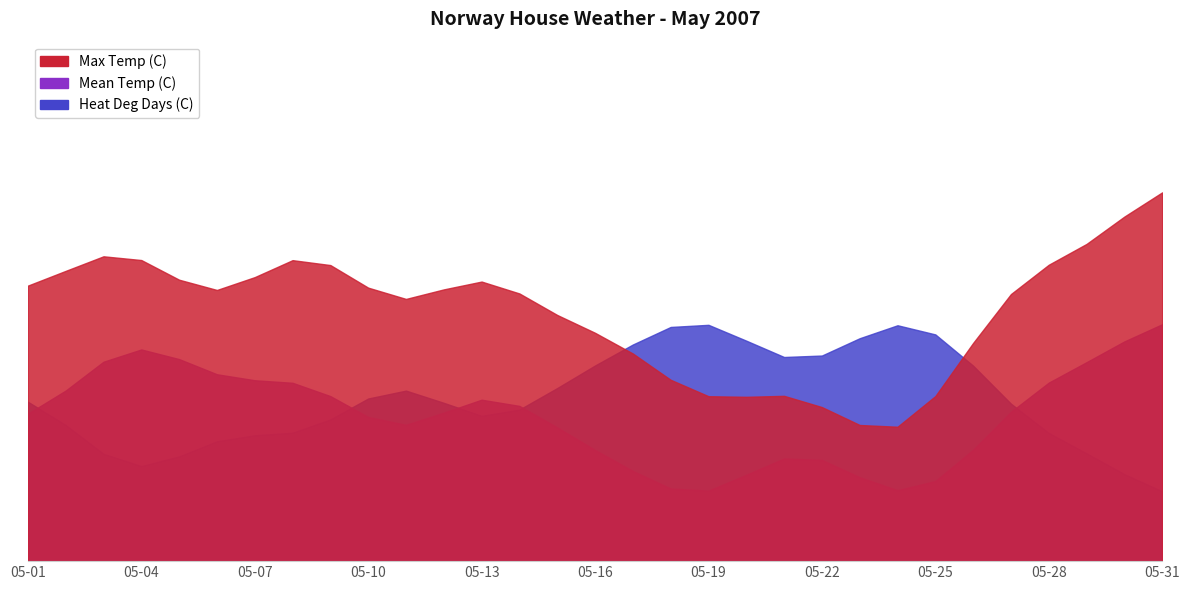

Rank the series at 05-31 from highest to lowest value.

Max Temp (C), Mean Temp (C), Heat Deg Days (C)